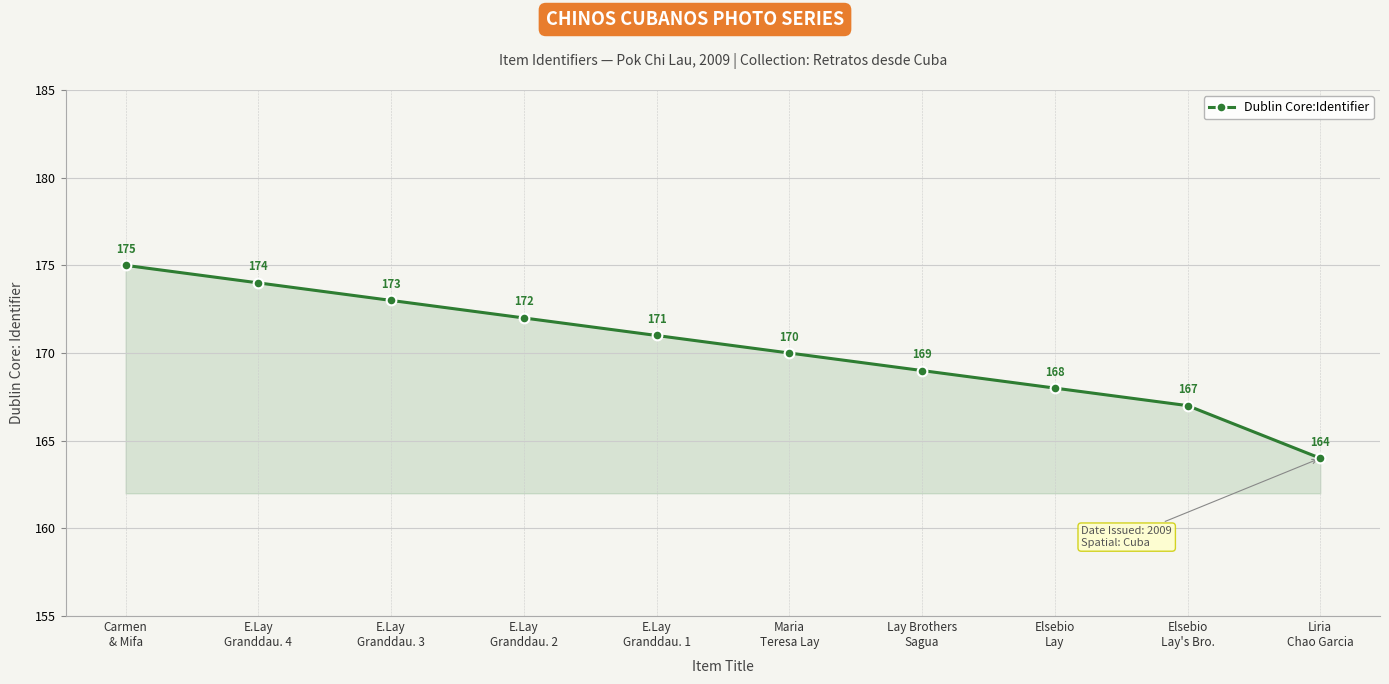

Approximately how many times larger is the value at Elsebio
Lay's Bro. compared to E.Lay
Granddau. 1?

1.0